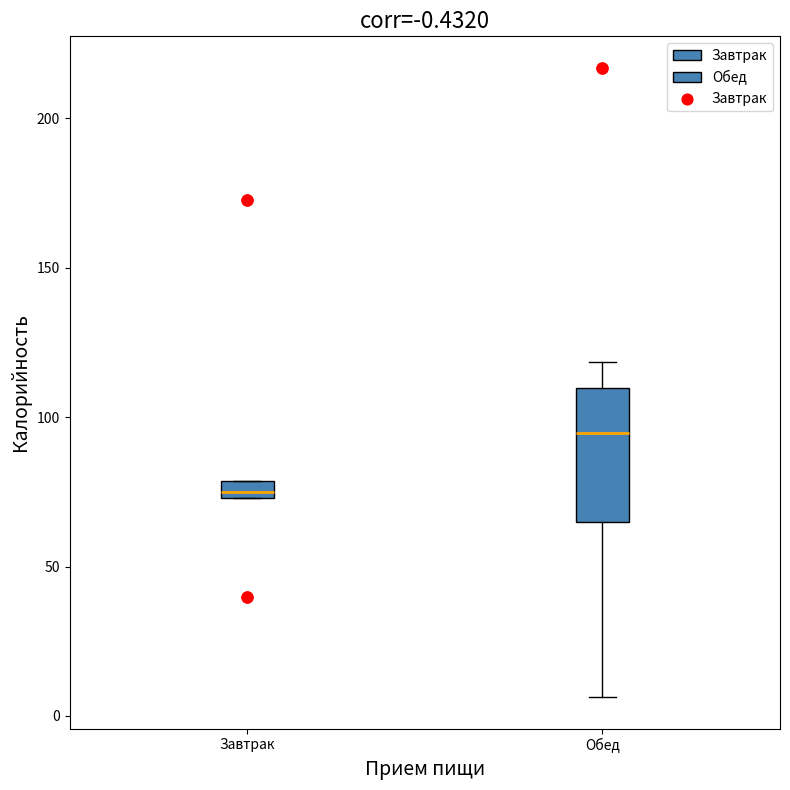

Which box has the lowest median line?

Завтрак